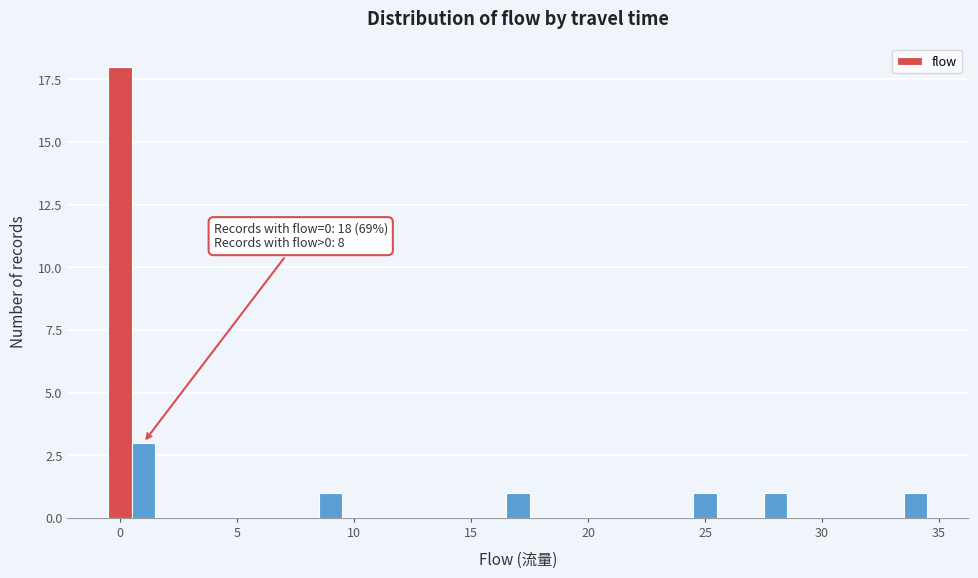

Around what value on the x-axis is the tallest bar? Give the approximate position of its centre, as read against the axis.

0.0